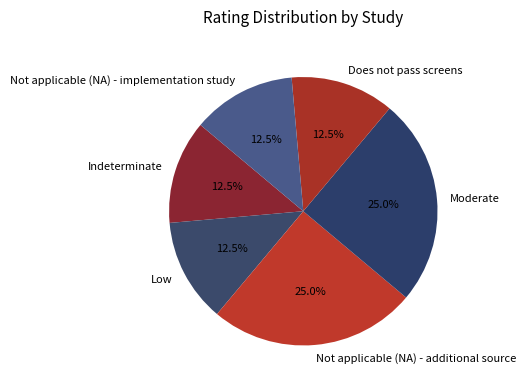

Does Low account for over 50% of the chart?

No